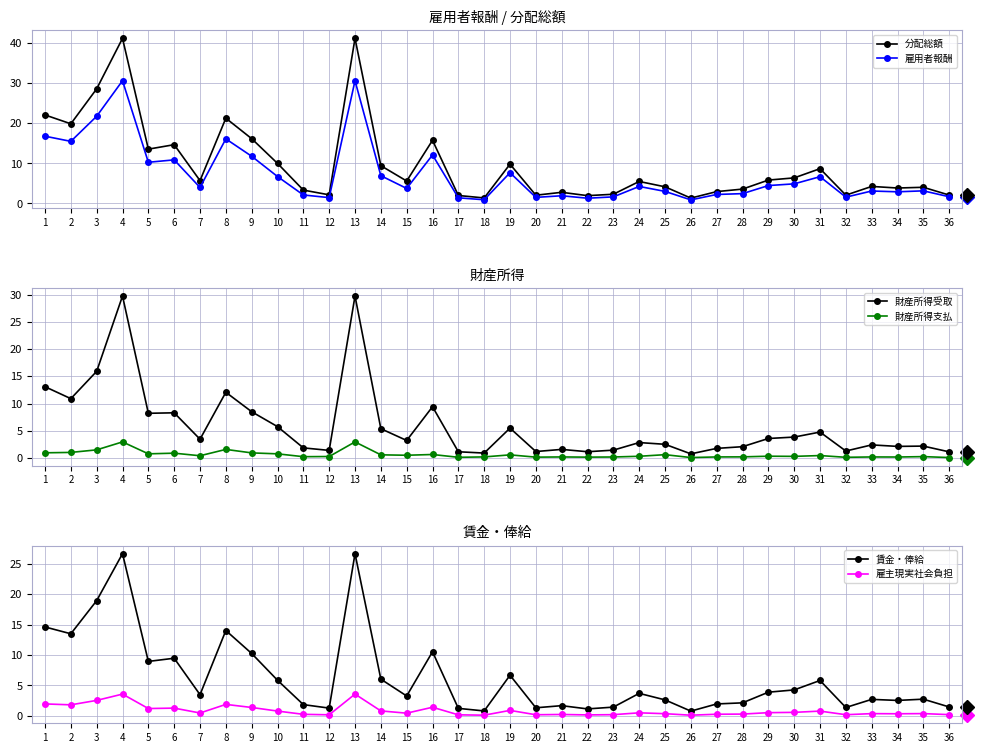

Is the value of 雇主現実社会負担 at 16 greater than the value of 分配総額 at 23?

No